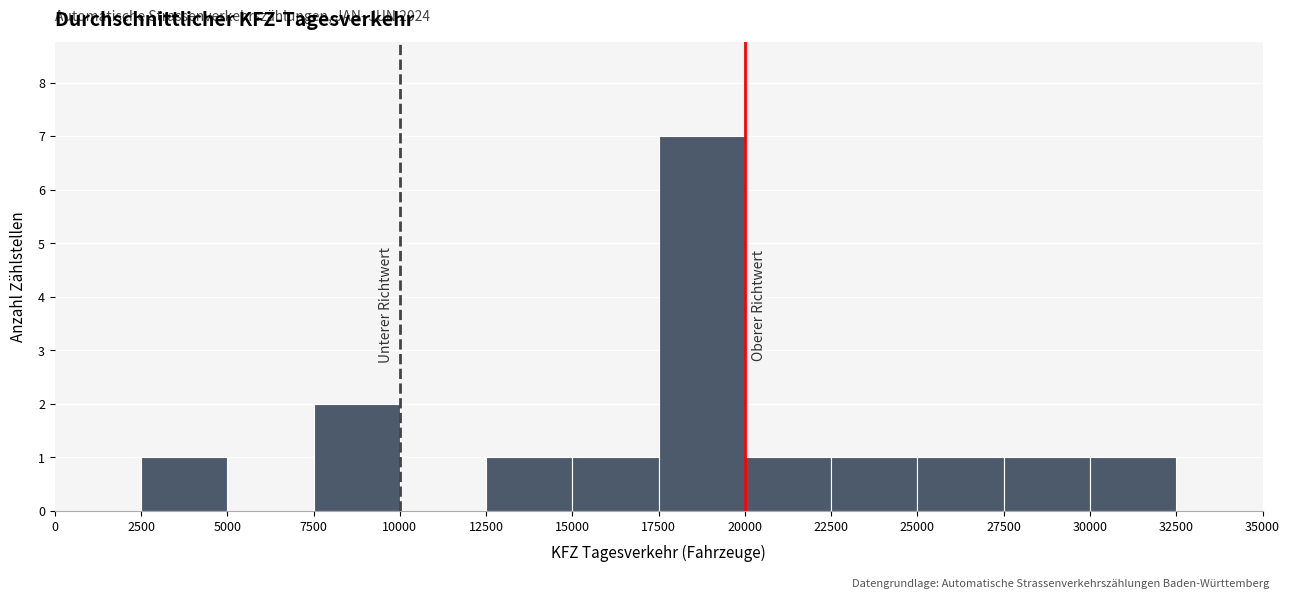

Which range on the x-axis has the tallest bar?

17500 to 20000